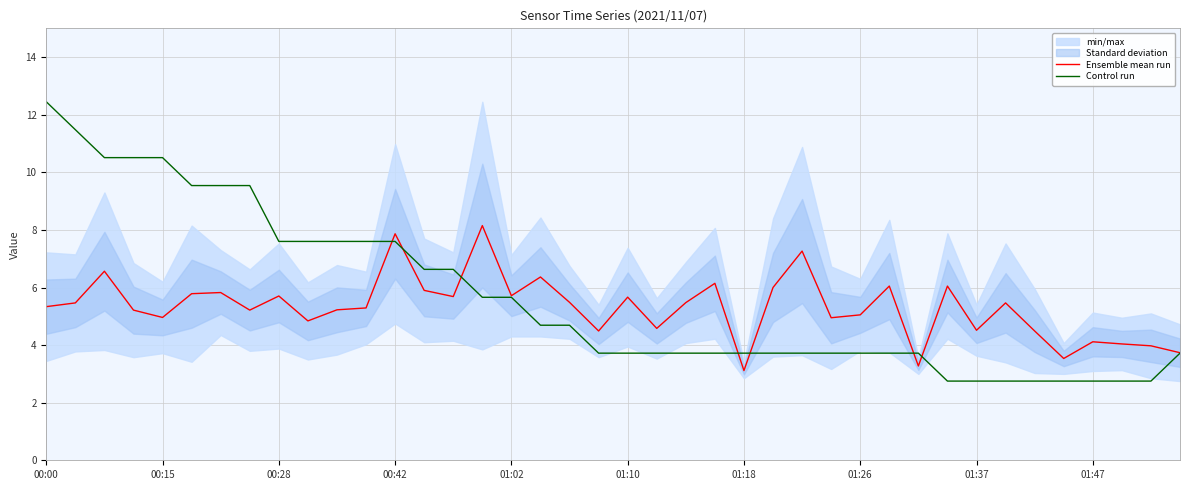

What is the label of the 28th point from the left?

27